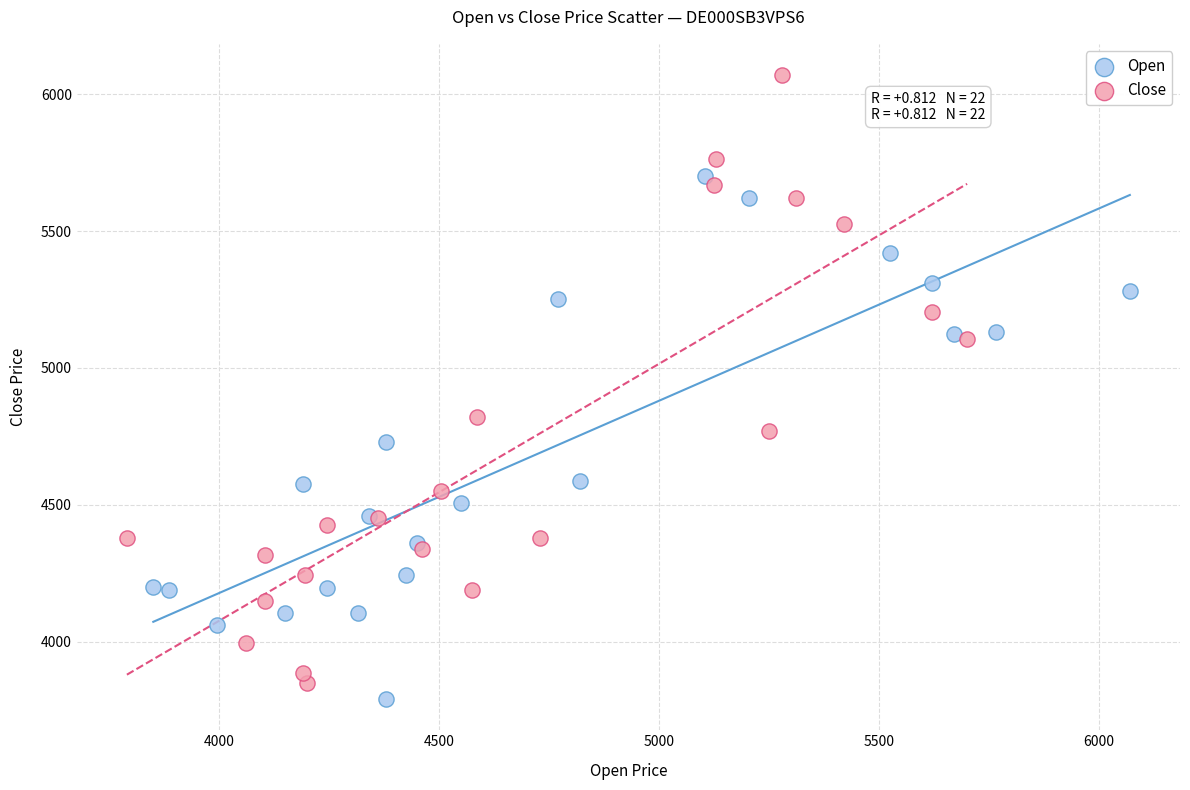

Which series has the largest Y range (max minus min)?

Close